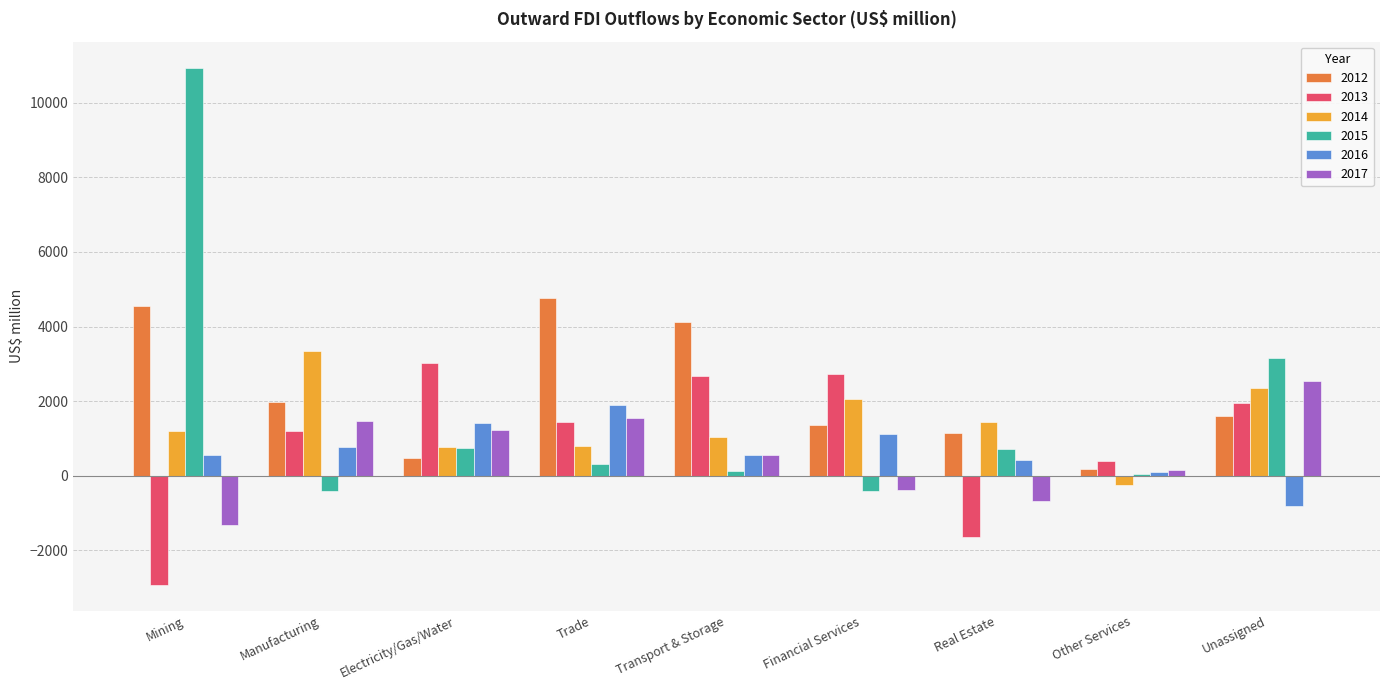

The 2013 series shows 1960.7 at Unassigned. True or false?

True